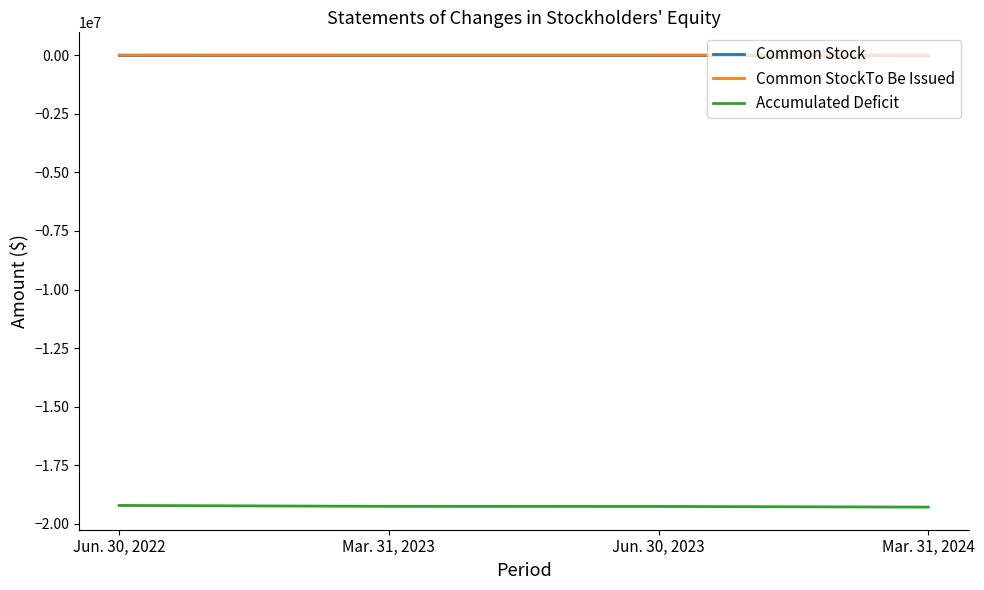

What is the highest value of the Accumulated Deficit series?

-19215426